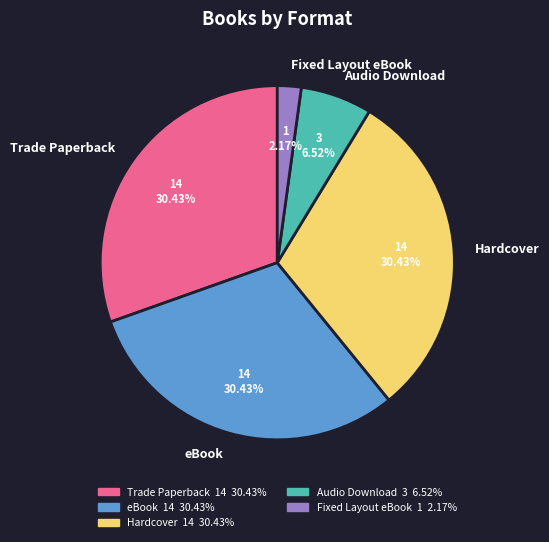

Is Audio Download the majority of the pie?

No